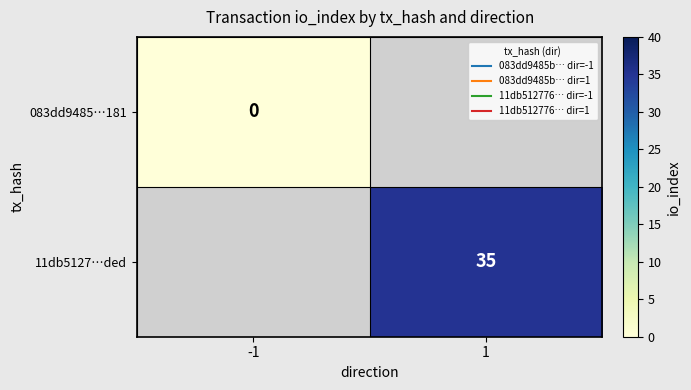

Between -1 and 1, which is larger?

1